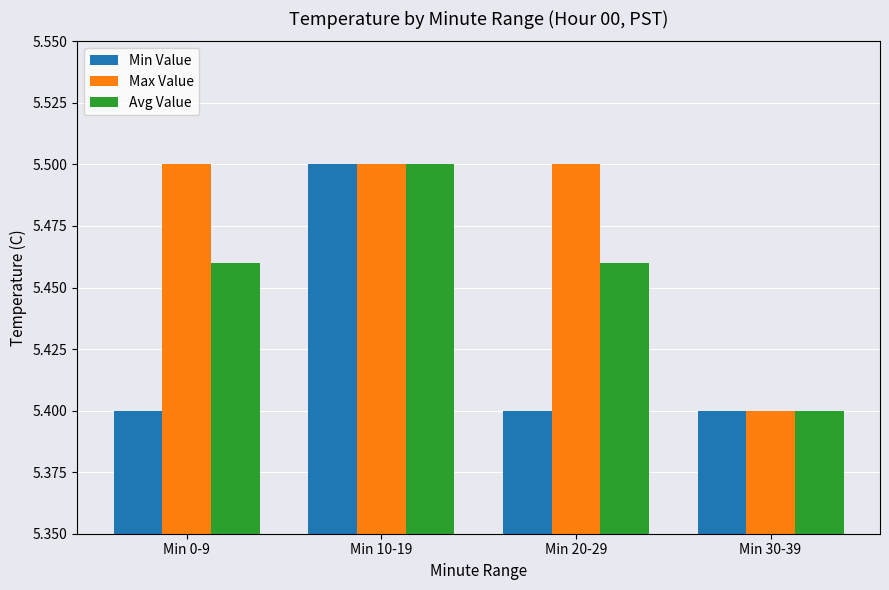

The value of Avg Value at Min 30-39 is 7.9. True or false?

False